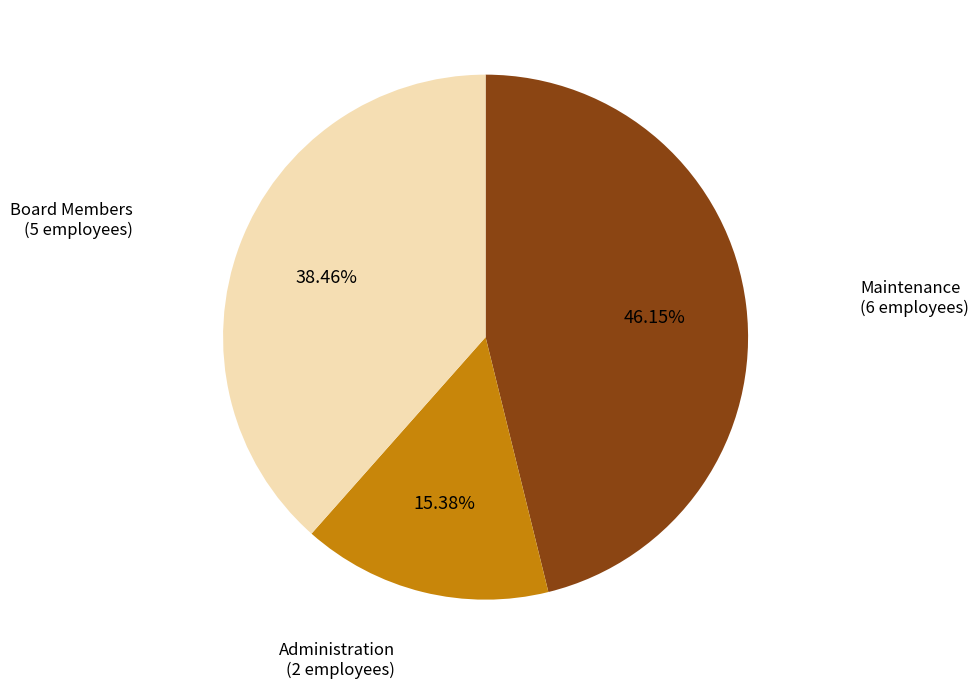

Rank the categories by value from lowest to highest.

Administration, Board Members, Maintenance